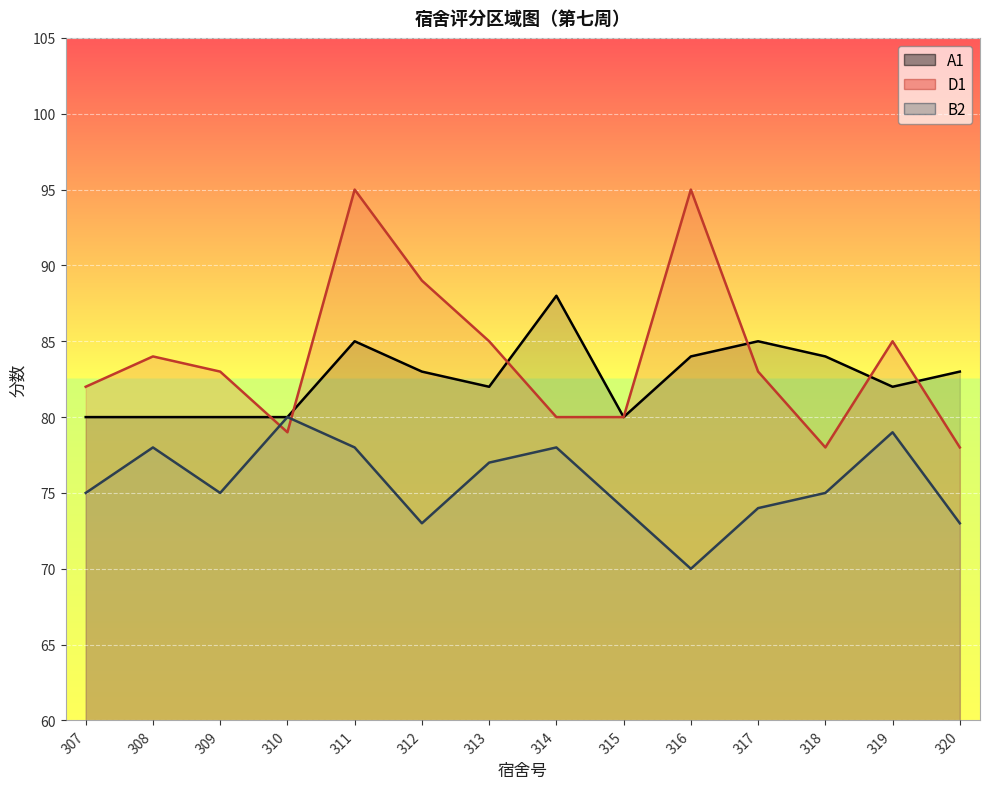

Rank the series by their maximum value, from highest to lowest.

D1, A1, B2